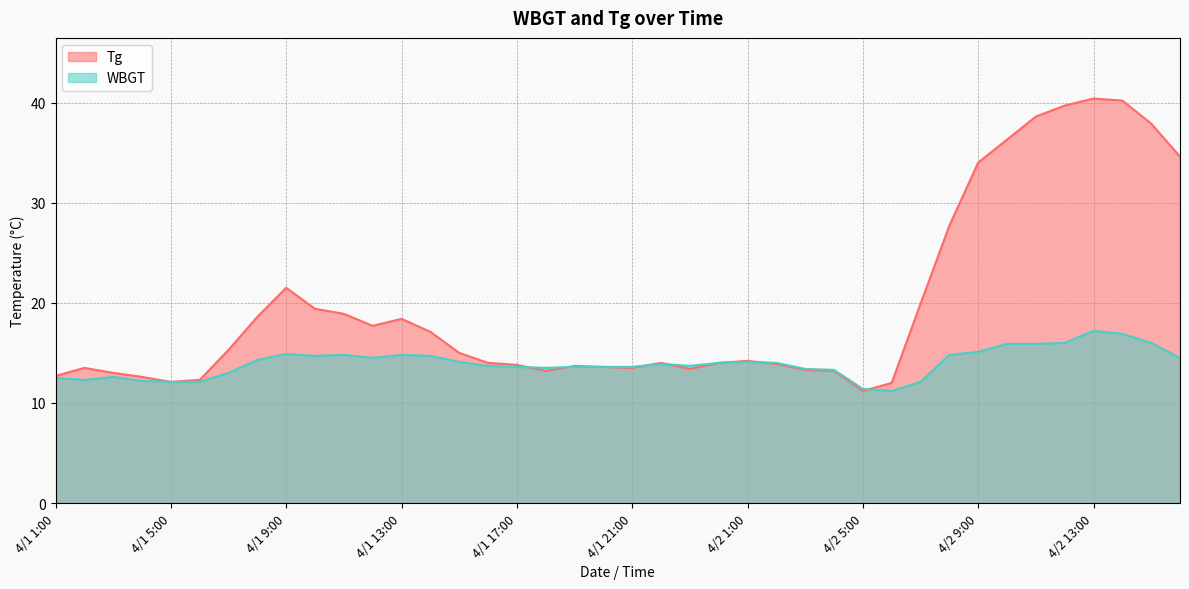

How many series are shown in this chart?

2